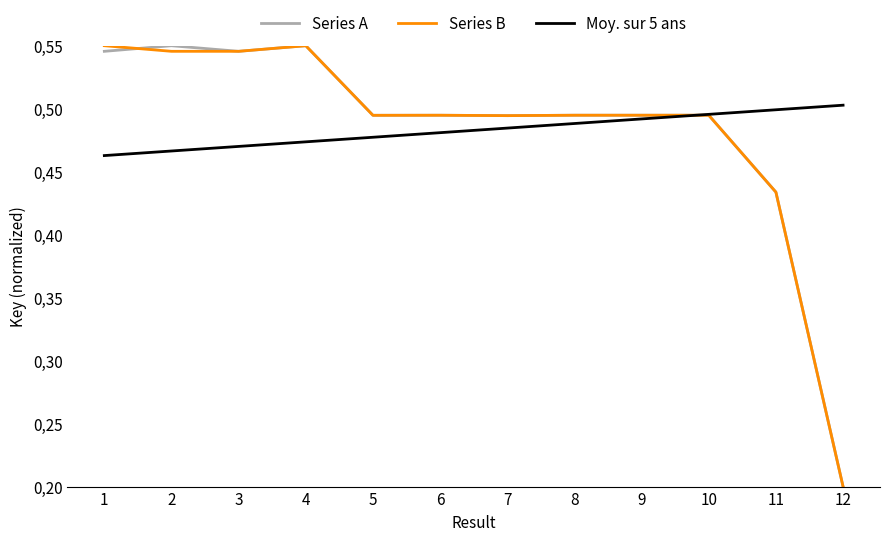

Is the value of Series B at 11 greater than the value of Moy. sur 5 ans at 8?

No